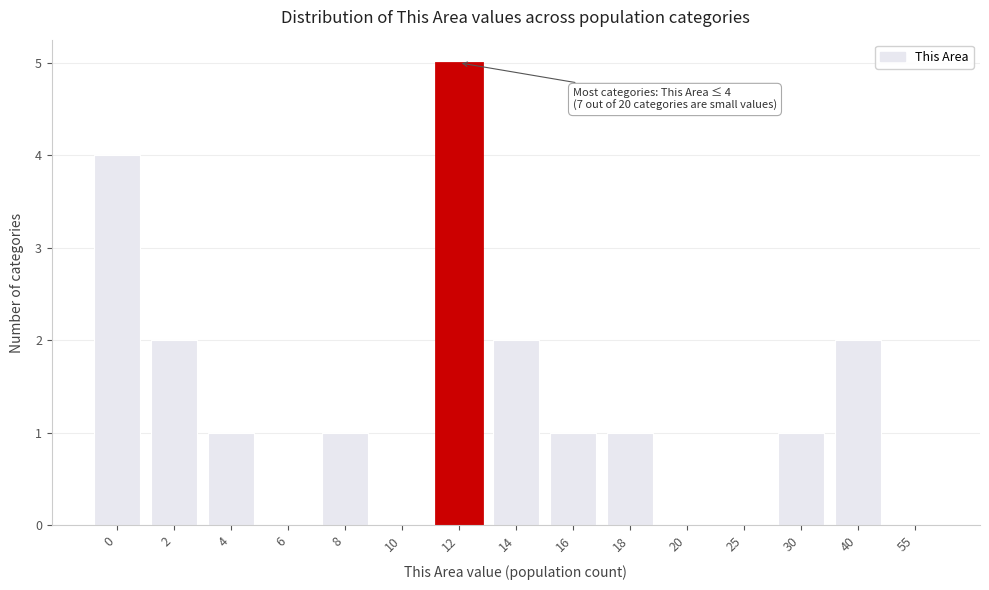

Reading right to left, what are all the values shown in this chart?

55=0	40=2	30=1	25=0	20=0	18=1	16=1	14=2	12=5	10=0	8=1	6=0	4=1	2=2	0=4